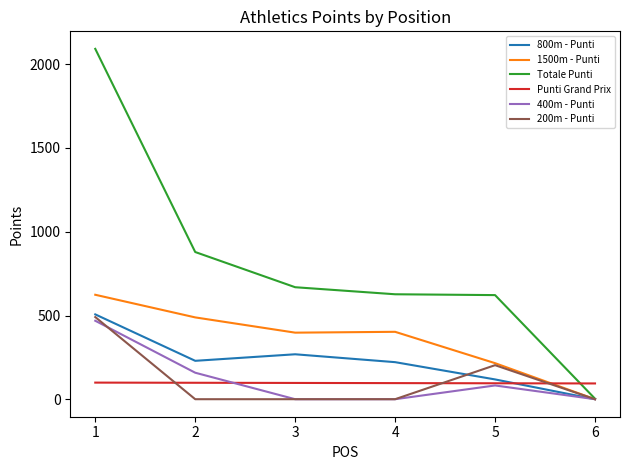

What is the greatest value displayed?

2091